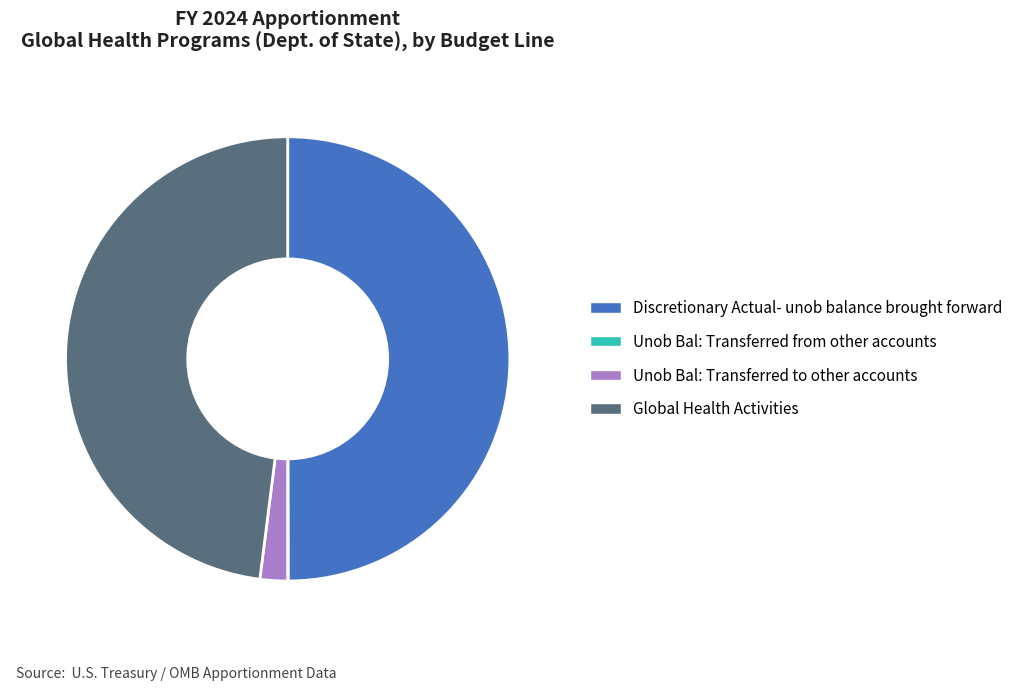

Is it true that Global Health Activities is 40% of the pie?

False